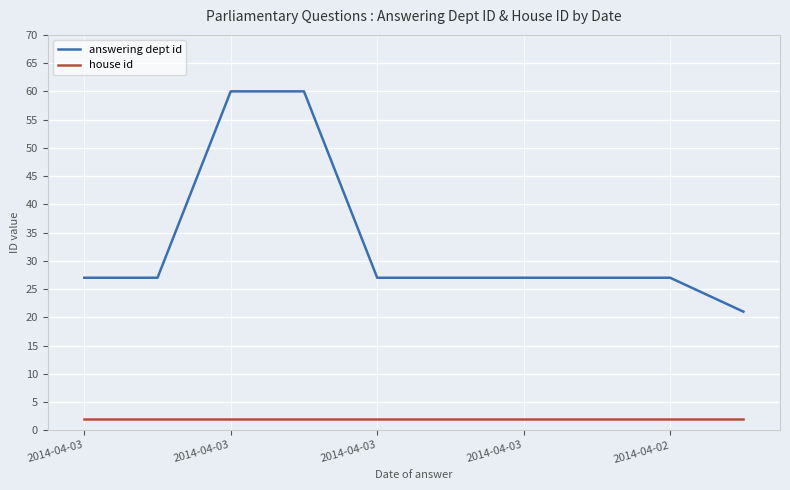

Which series has the largest range (max minus min)?

answering dept id